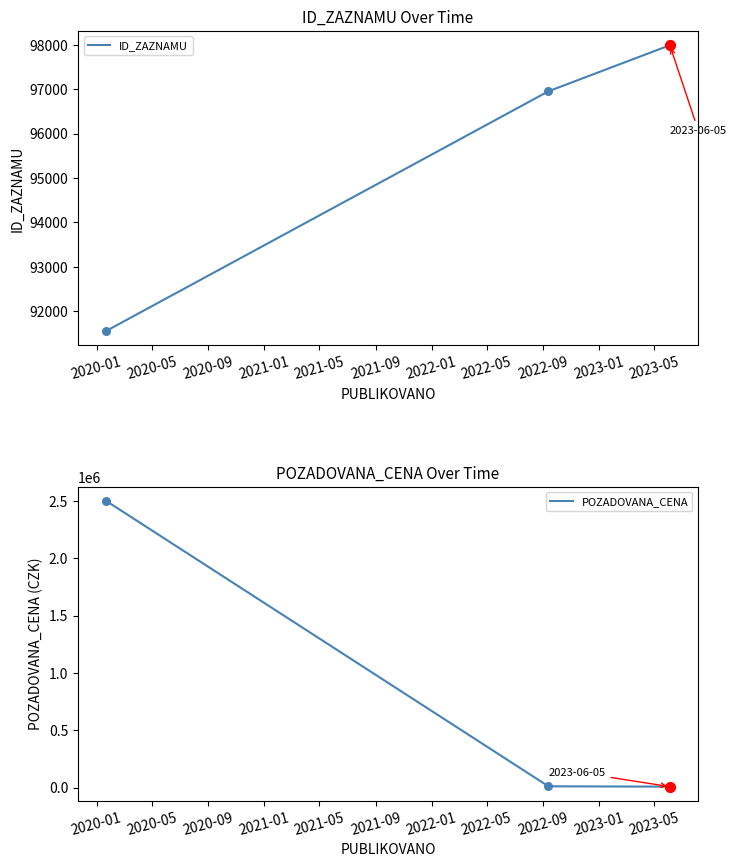

At how many categories does at least one series exceed 1668194?

1